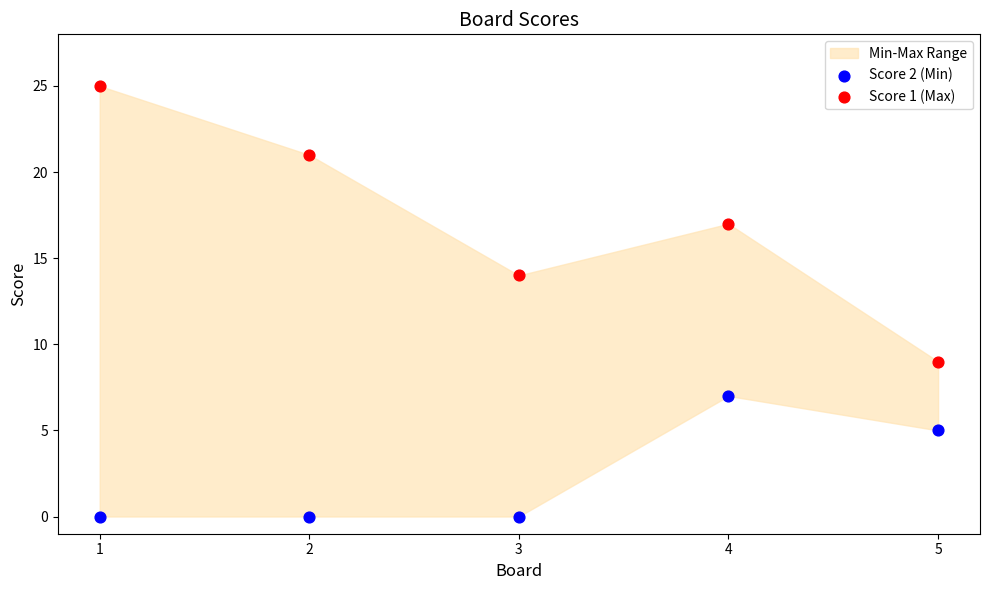

Across all data points, what is the average X value?

3